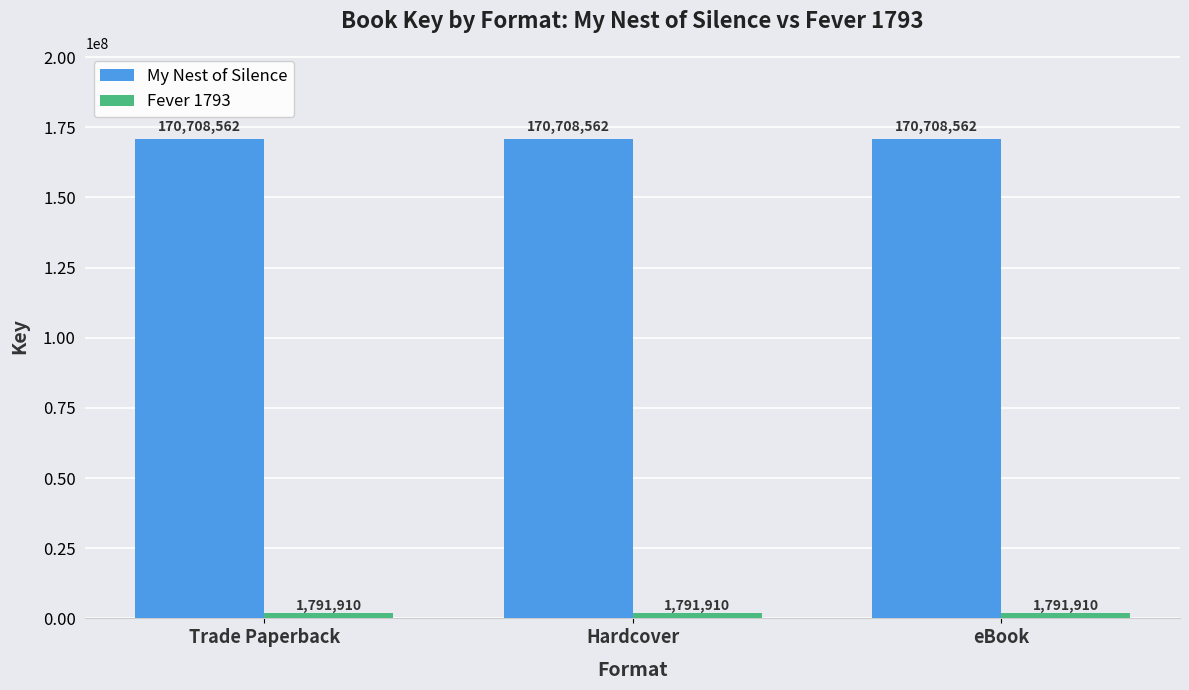

What is the spread (max minus min) of values at eBook?

168916652